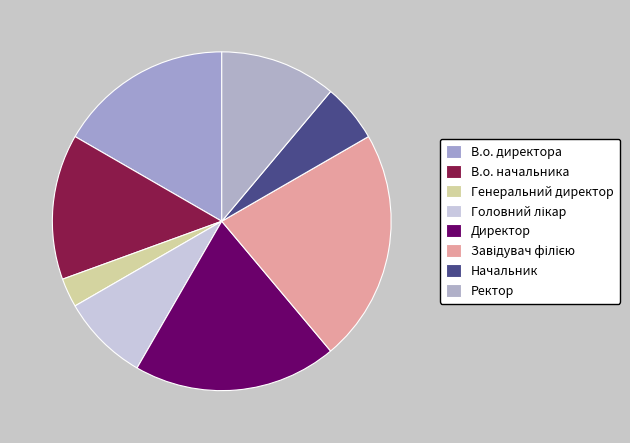

What is the change in value from В.о. начальника to Директор?

+2